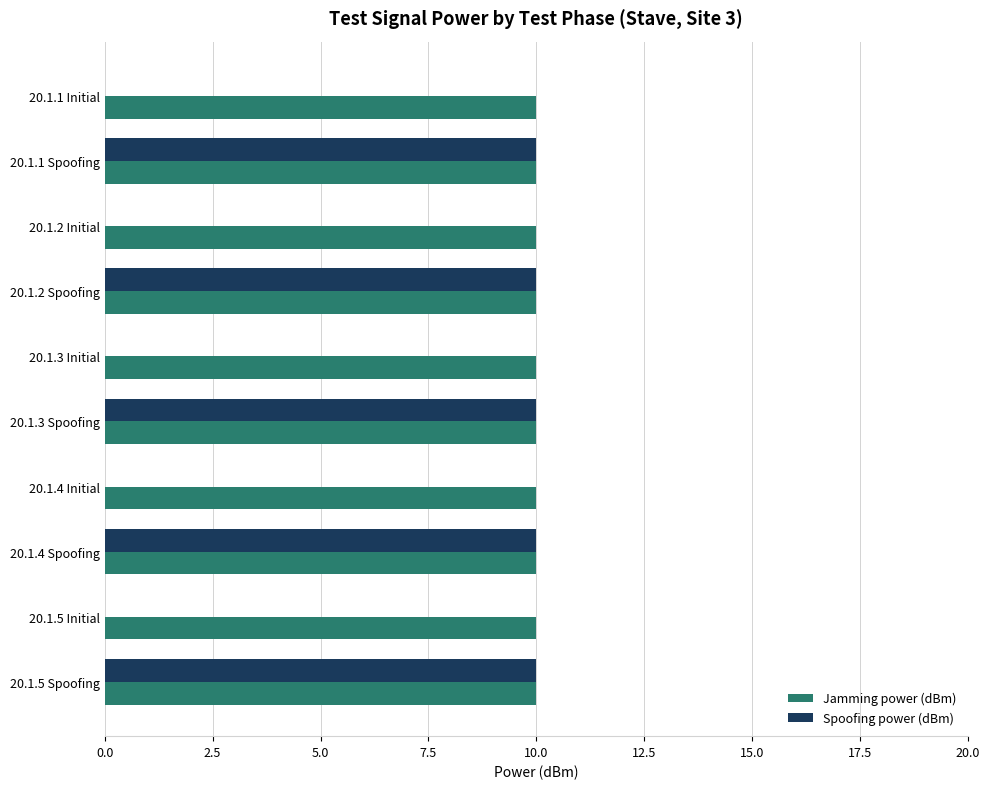

Between 20.1.1 Spoofing and 20.1.5 Initial, which series saw the biggest shift?

Spoofing power (dBm)